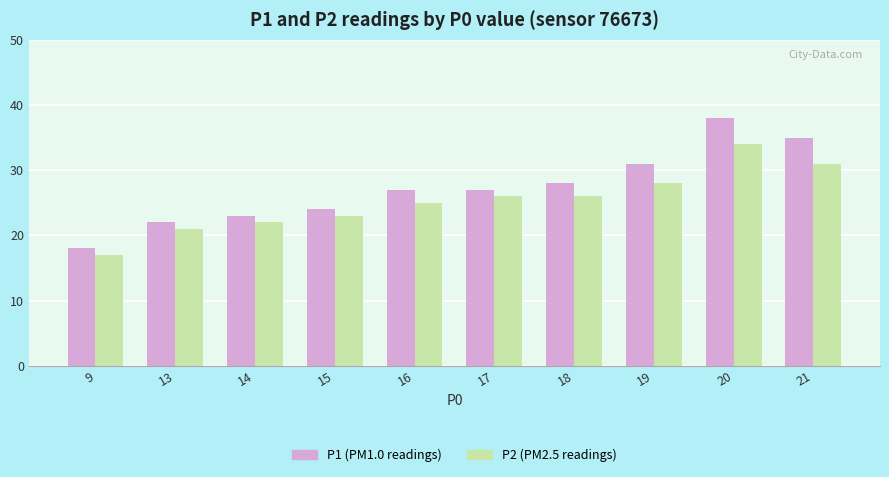

What is the sum of the P2 (PM2.5 readings) values at 20 and 21?

65